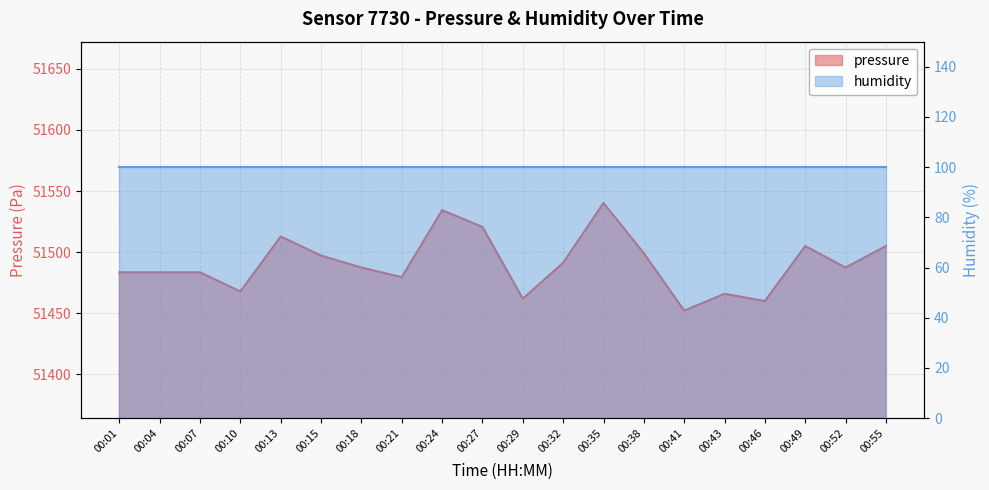

At which category does the chart reach its minimum across all series?

00:41